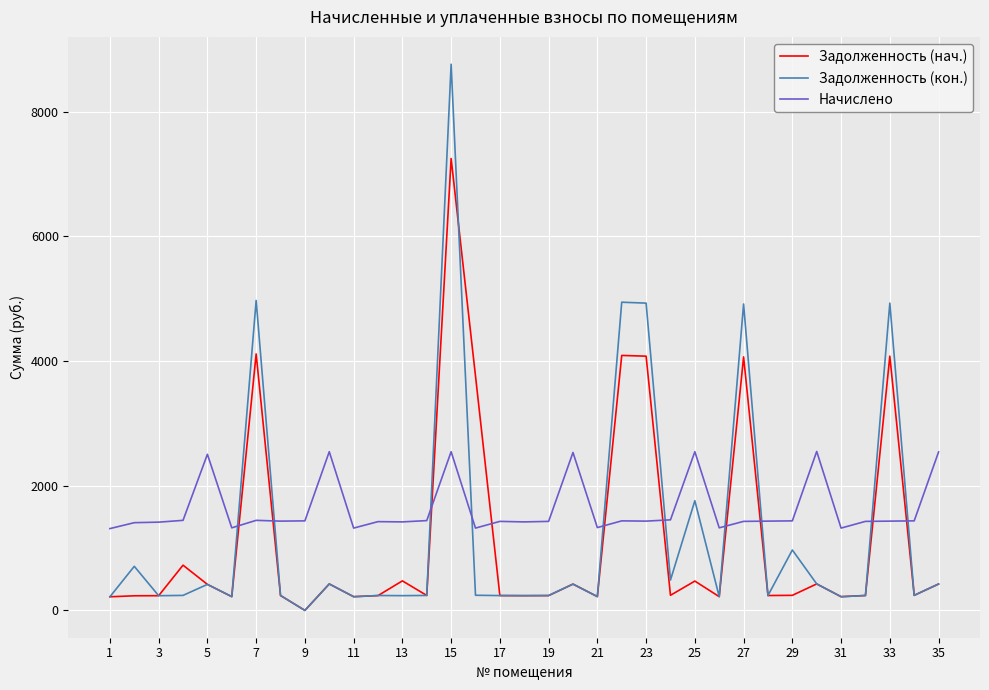

What is the maximum value for Начислено?

2550.2